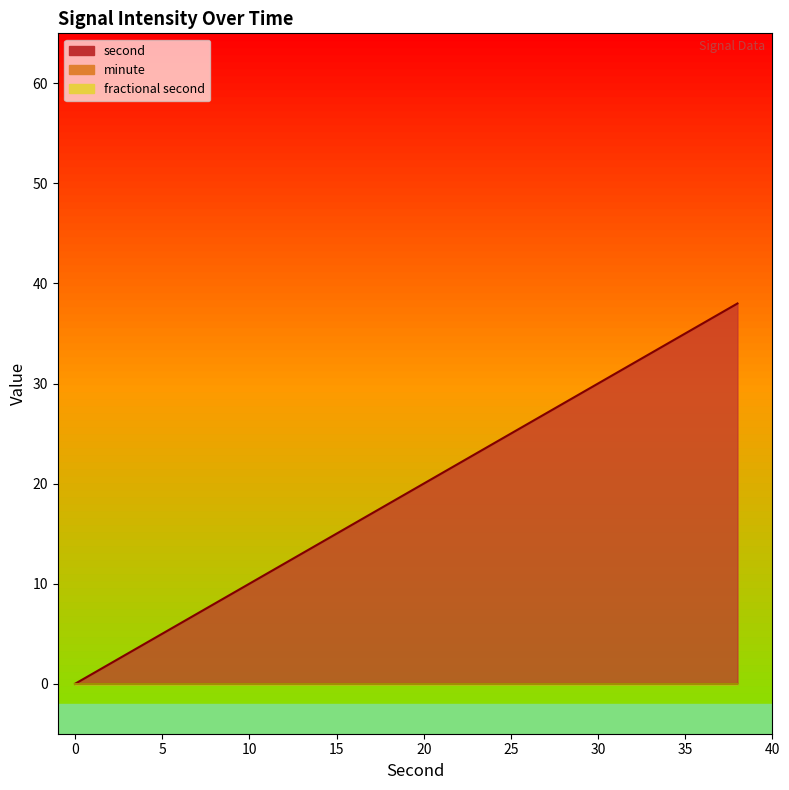

What are all the series names shown in the legend?

second, minute, fractional second